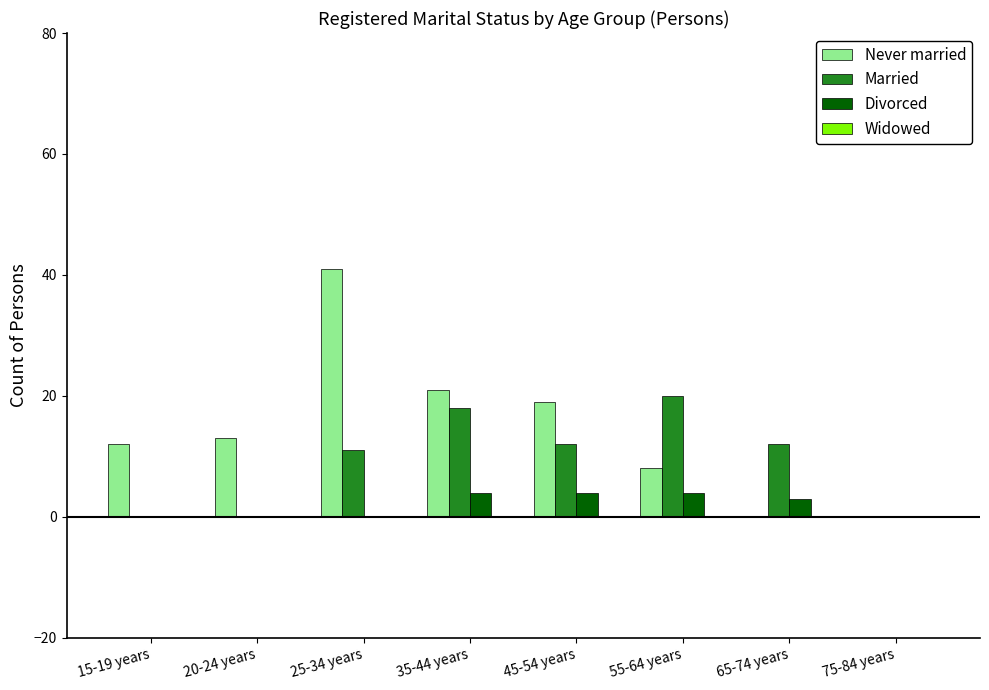

True or false: Married has a value of 4 at 35-44 years.

False